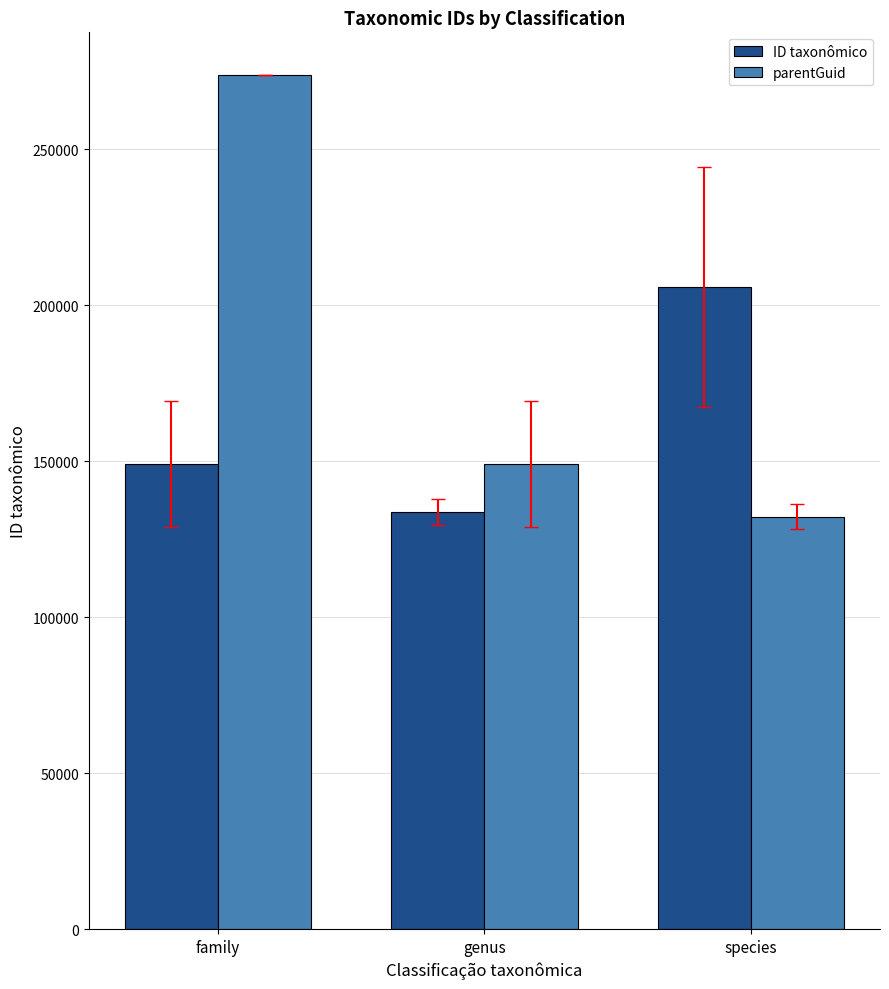

How many series are shown in this chart?

2